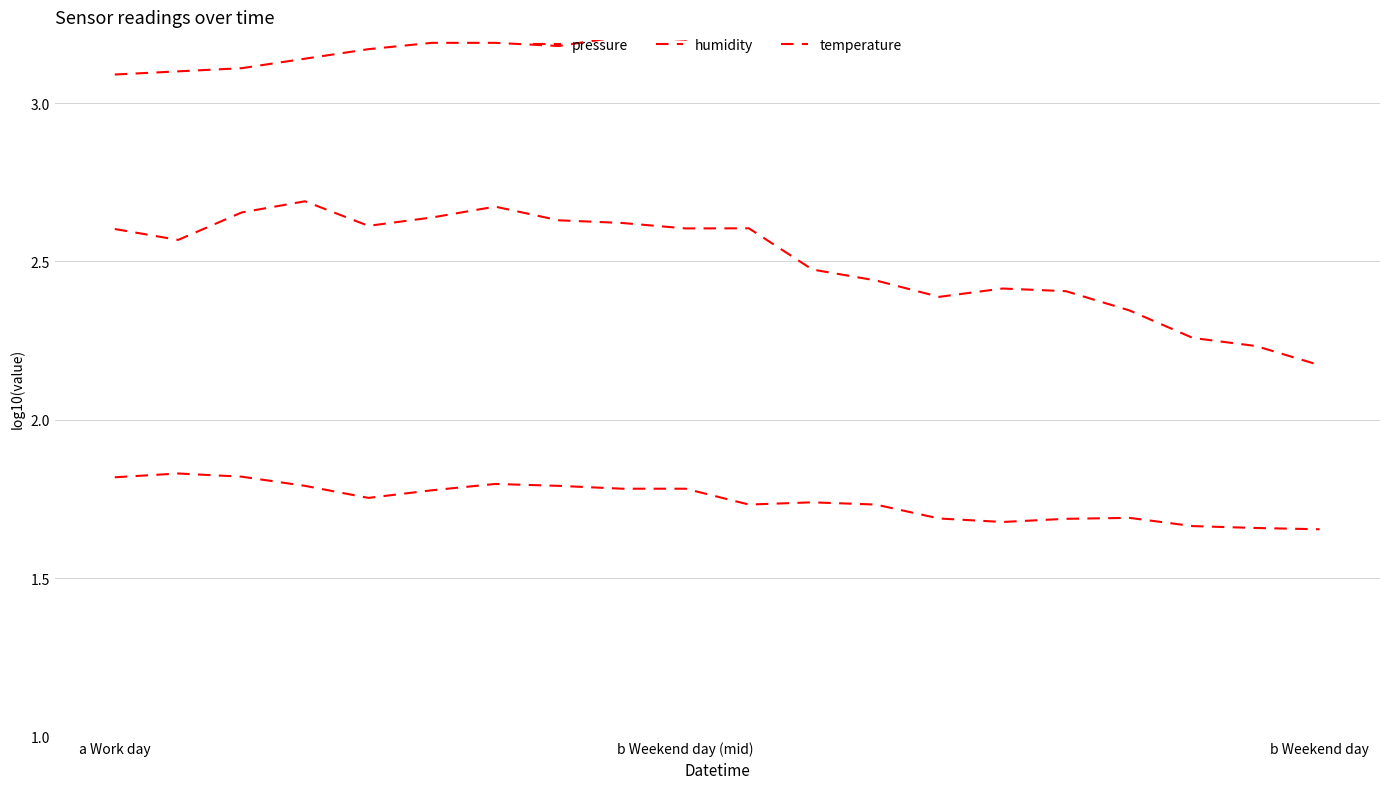

At which label does humidity reach its peak?

b Weekend day (mid)